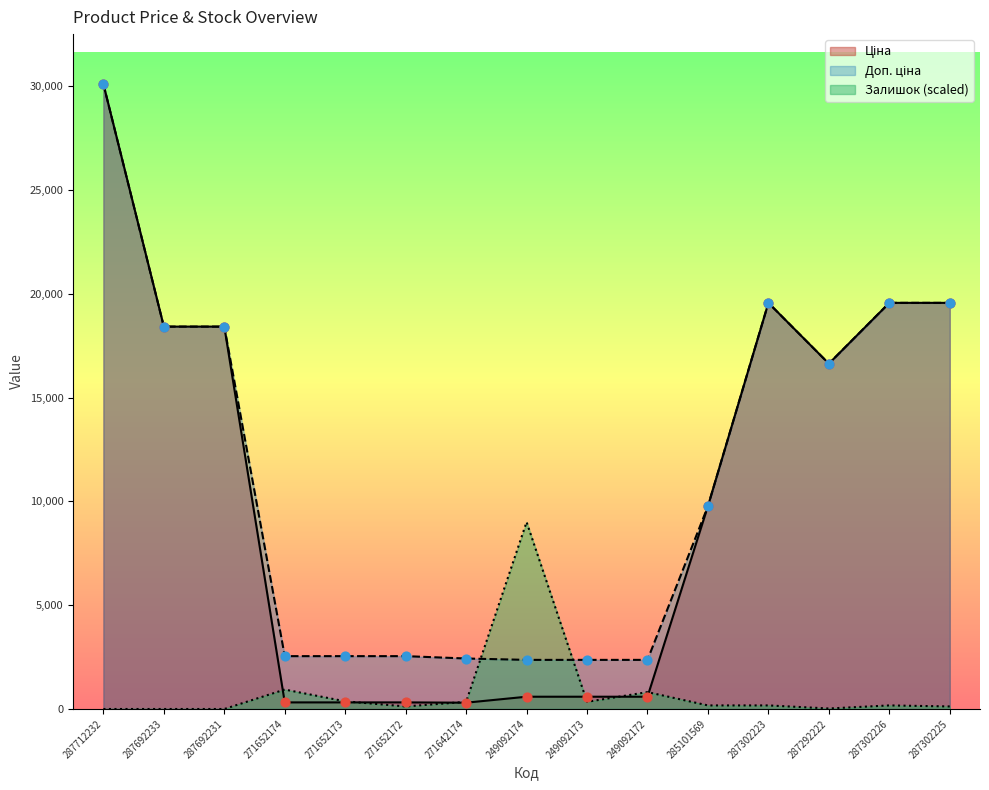

What is the total value across all series at 287692233?

36841.7